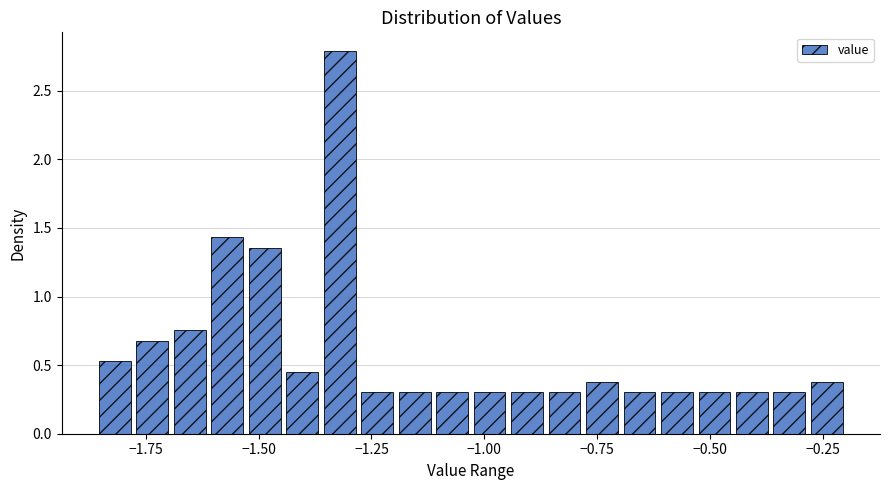

Read against the x-axis, roughly where is the centre of the tallest bar?

-1.30